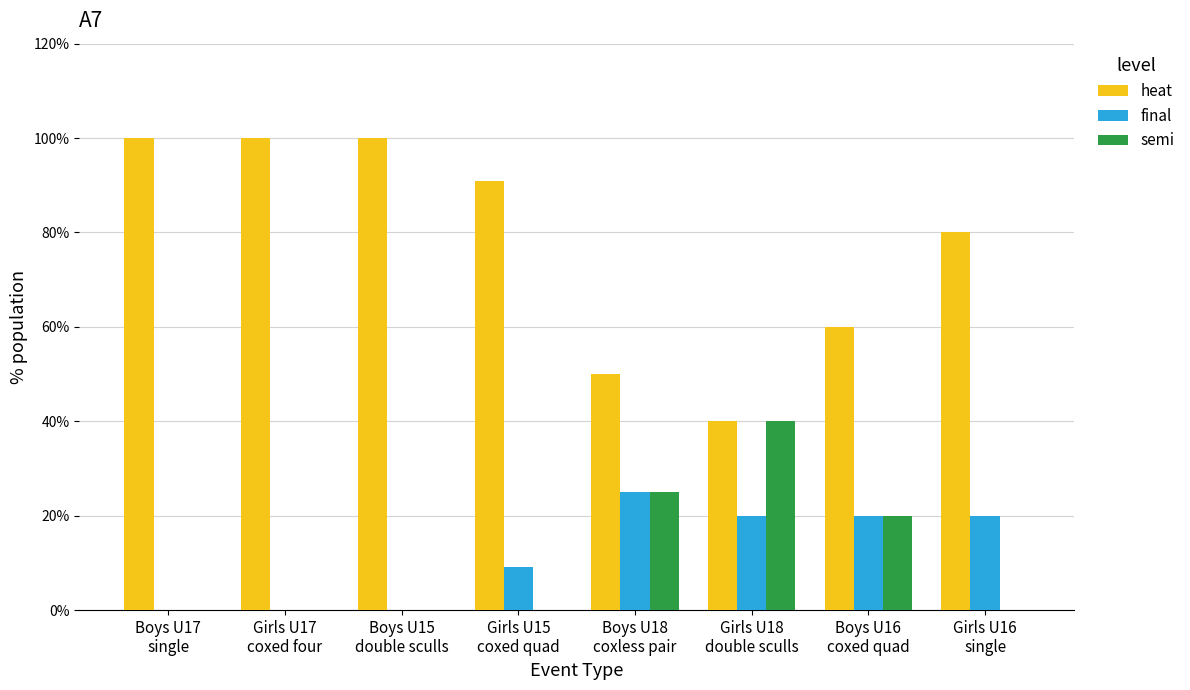

Is it true that semi equals -13.8 at Girls U15
coxed quad?

False